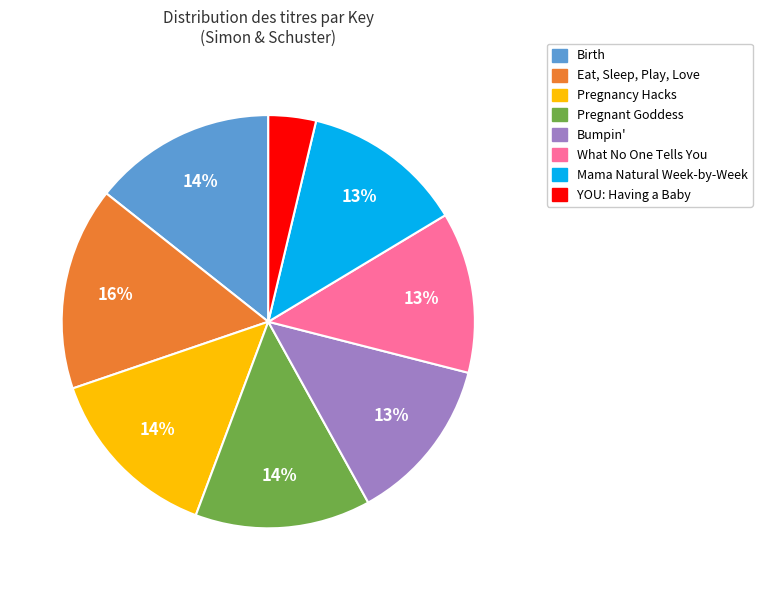

Is What No One Tells You the majority of the pie?

No